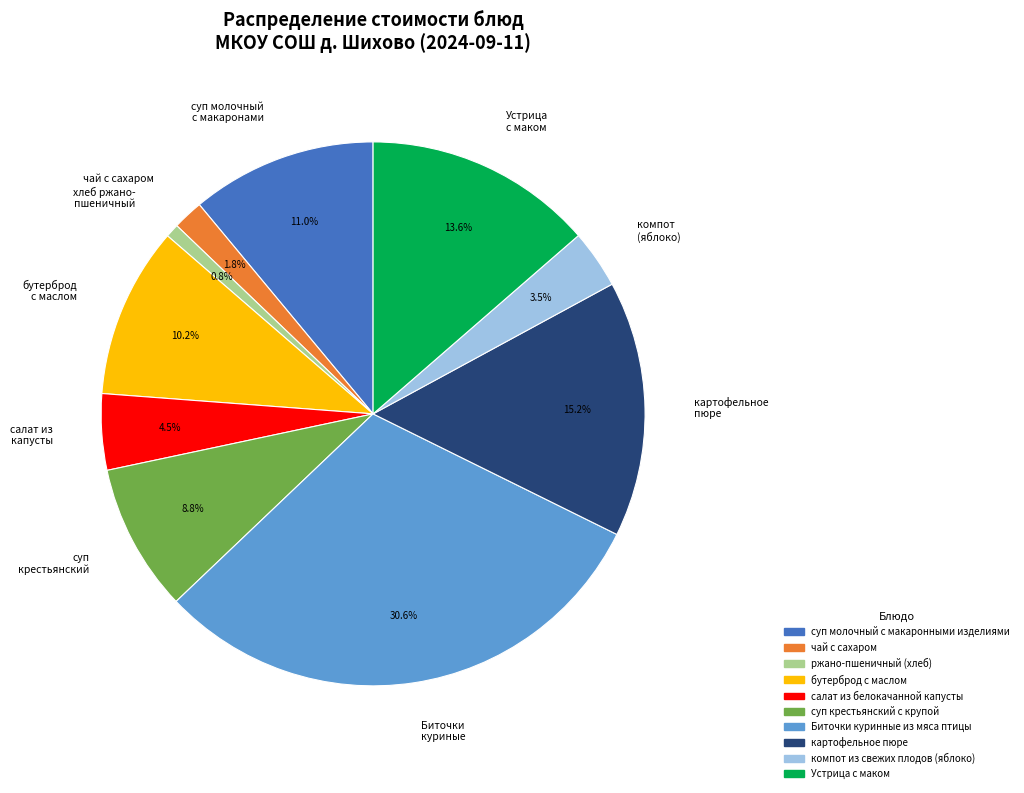

Count the number of slices in the pie.

10